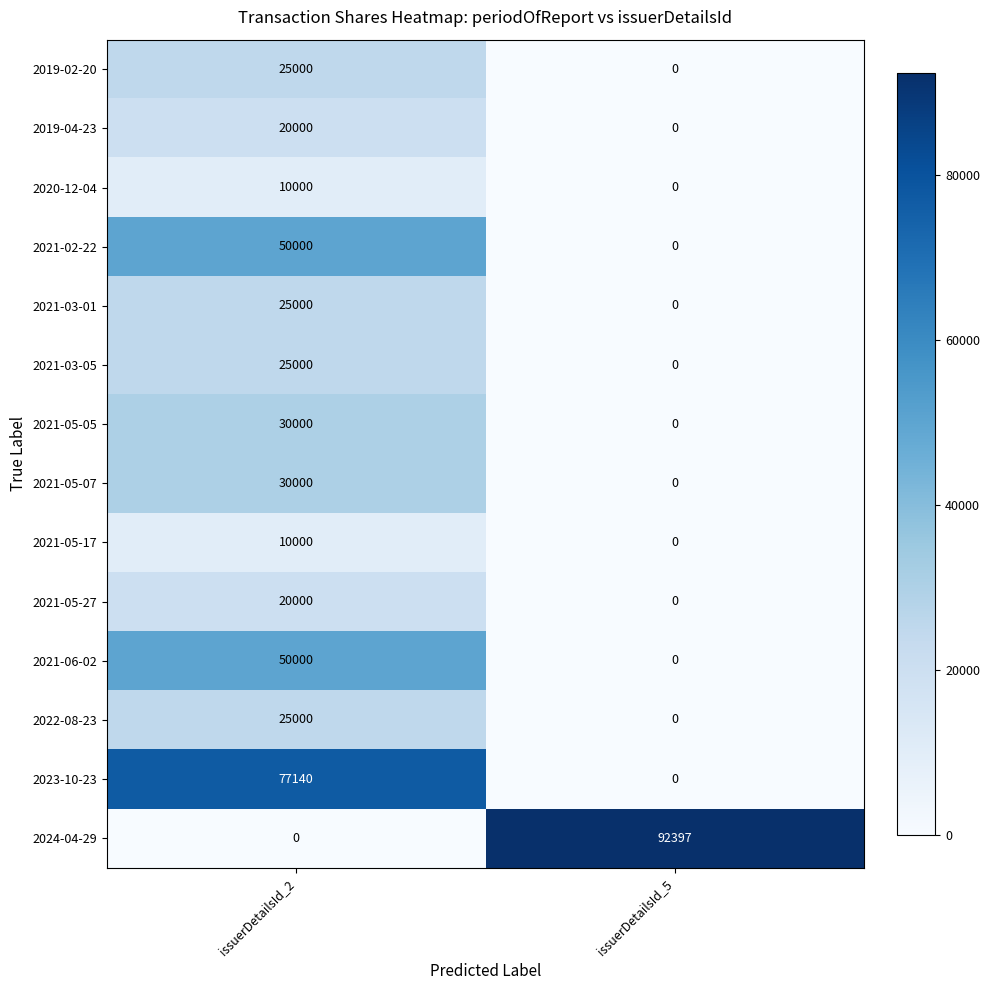

Reading left to right, list all the values displayed in this chart.

2019-02-20: issuerDetailsId_2=25000	issuerDetailsId_5=0
2019-04-23: issuerDetailsId_2=20000	issuerDetailsId_5=0
2020-12-04: issuerDetailsId_2=10000	issuerDetailsId_5=0
2021-02-22: issuerDetailsId_2=50000	issuerDetailsId_5=0
2021-03-01: issuerDetailsId_2=25000	issuerDetailsId_5=0
2021-03-05: issuerDetailsId_2=25000	issuerDetailsId_5=0
2021-05-05: issuerDetailsId_2=30000	issuerDetailsId_5=0
2021-05-07: issuerDetailsId_2=30000	issuerDetailsId_5=0
2021-05-17: issuerDetailsId_2=10000	issuerDetailsId_5=0
2021-05-27: issuerDetailsId_2=20000	issuerDetailsId_5=0
2021-06-02: issuerDetailsId_2=50000	issuerDetailsId_5=0
2022-08-23: issuerDetailsId_2=25000	issuerDetailsId_5=0
2023-10-23: issuerDetailsId_2=77140	issuerDetailsId_5=0
2024-04-29: issuerDetailsId_2=0	issuerDetailsId_5=92397